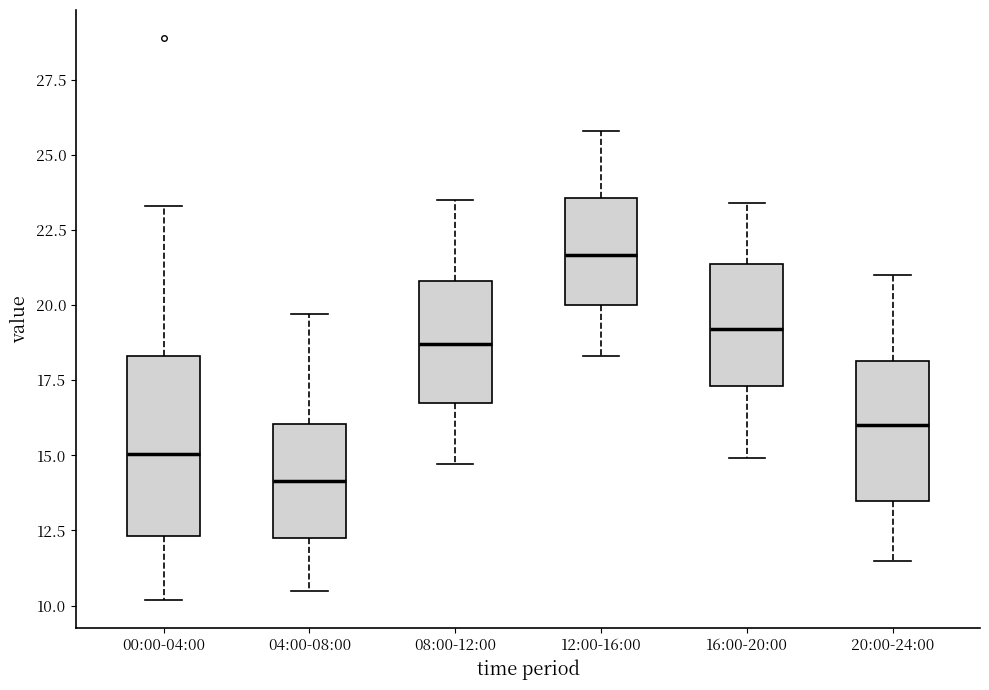

Where is the lower edge of the box for 20:00-24:00 on the y-axis? The values are not printed on the chart, so give them approximately, as read against the axis.

13.5